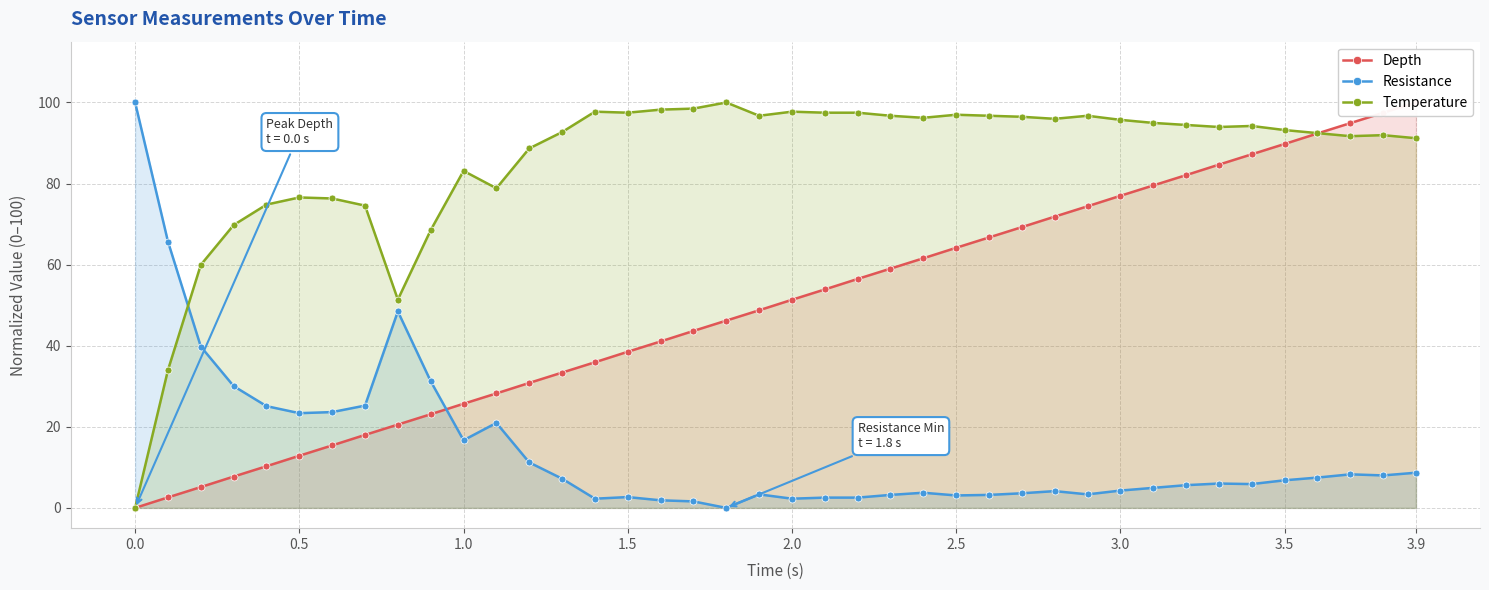

What is the value of the Resistance point at the 38th from the left?

8.3